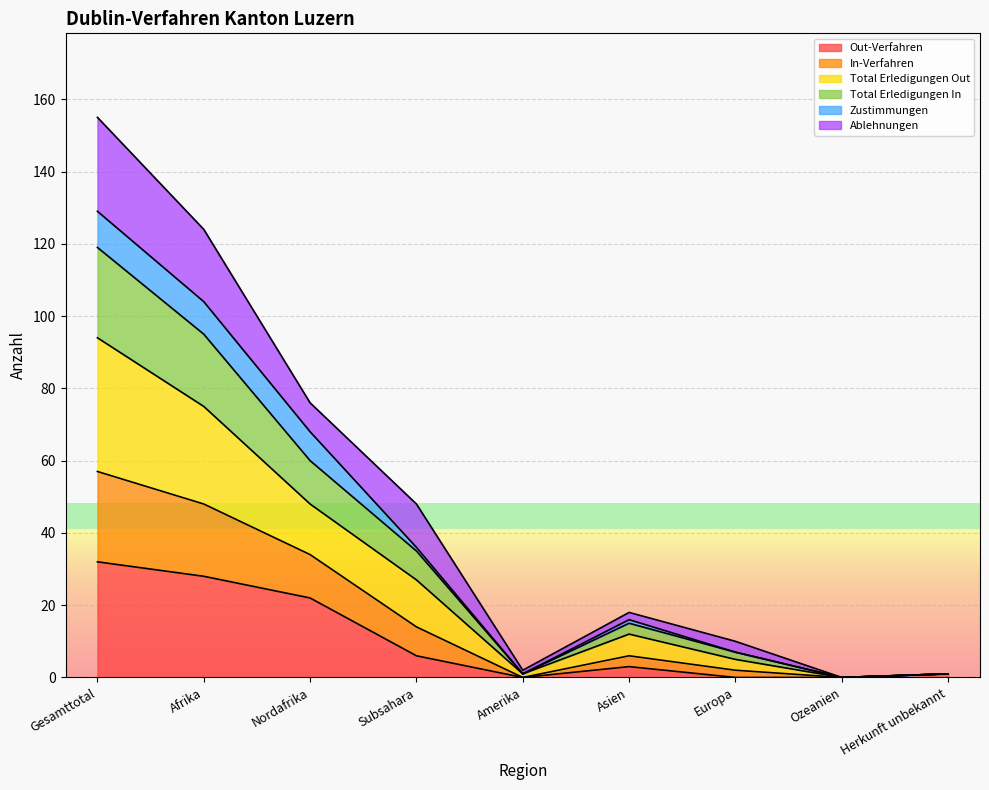

Where is the first local maximum for Total Erledigungen In?

Asien